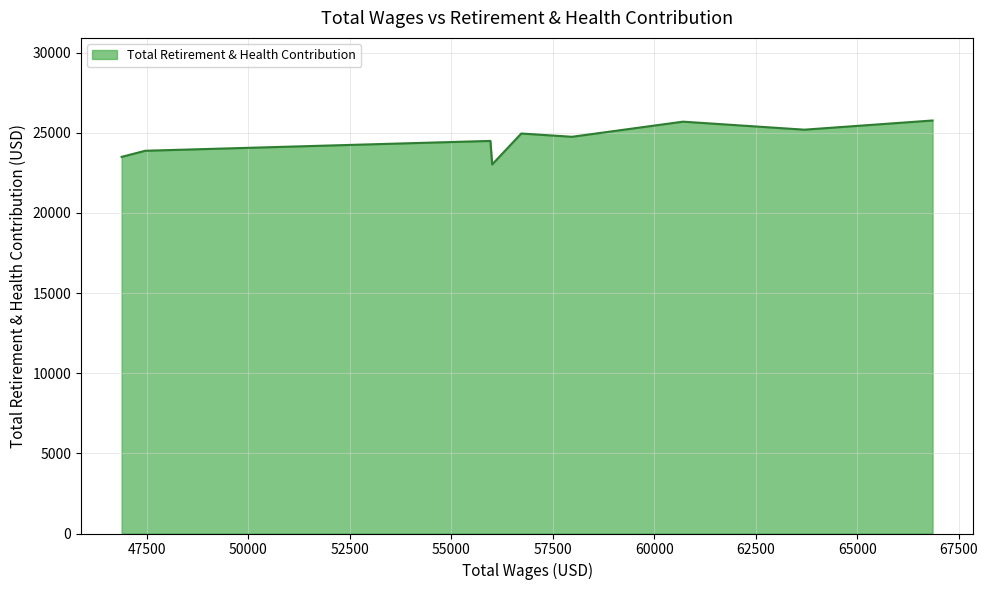

What is the difference between the maximum and minimum values?

2740